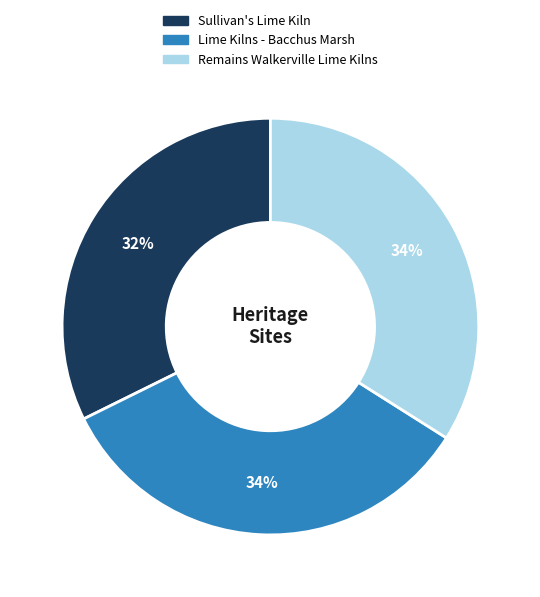

Is the sum of Lime Kilns - Bacchus Marsh and Remains Walkerville Lime Kilns greater than half?

Yes